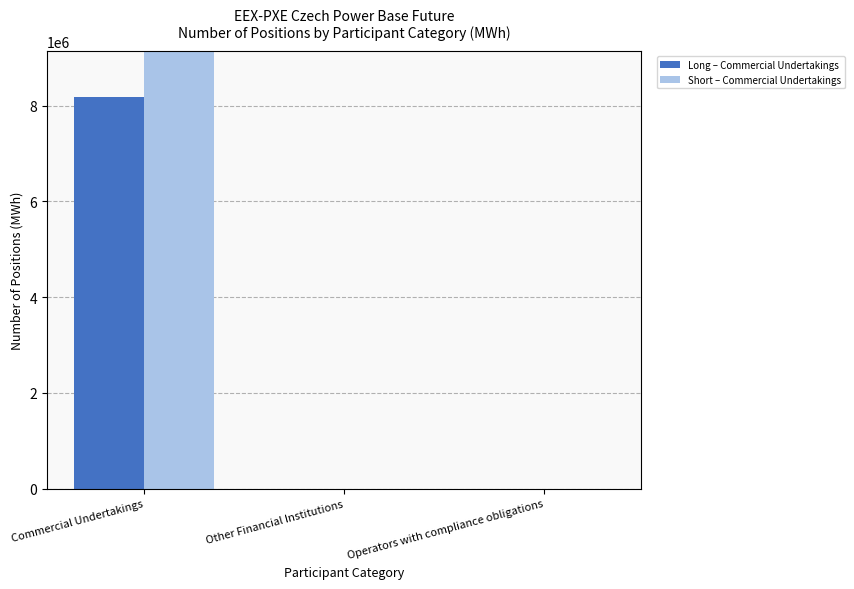

What is the total value across all series at Commercial Undertakings?

17328085